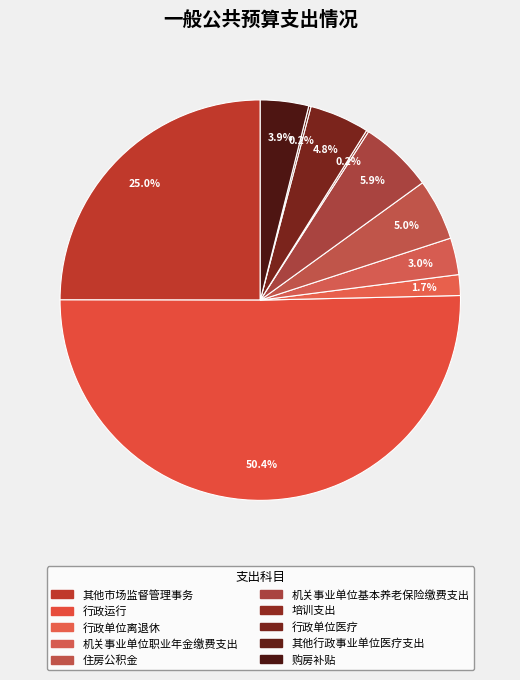

To the nearest percent, what is the difference between the largest and smallest slice percentages?

50%